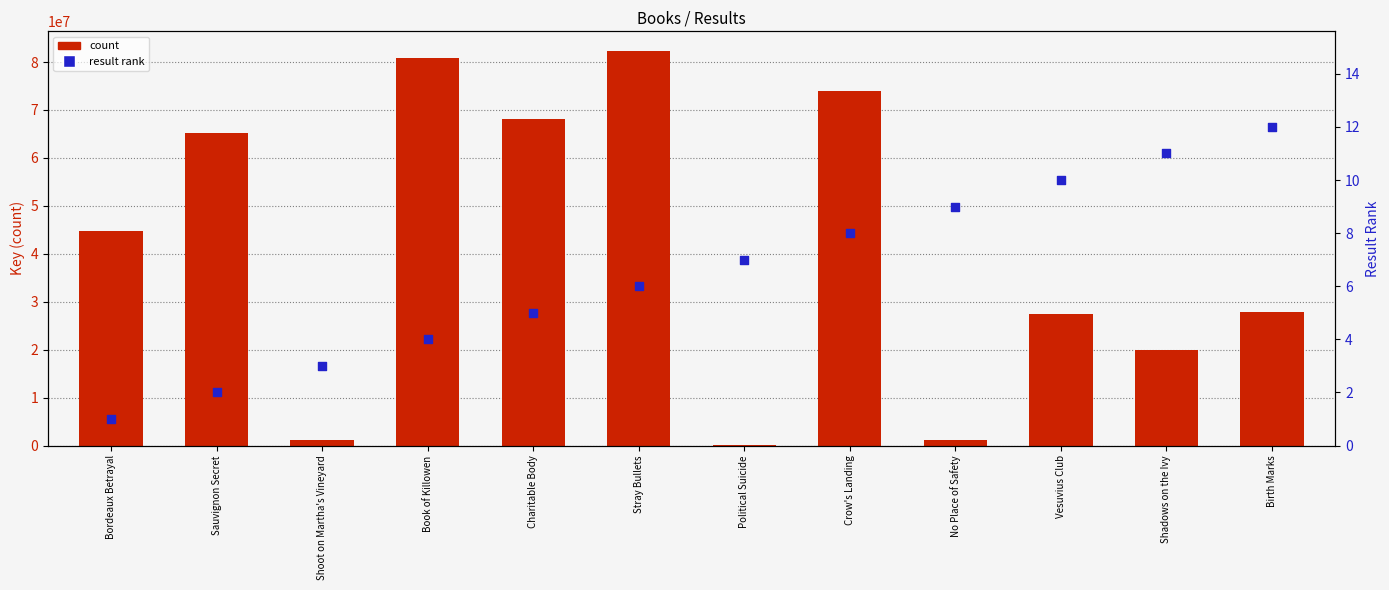

At how many categories does at least one series exceed 16209690?

9